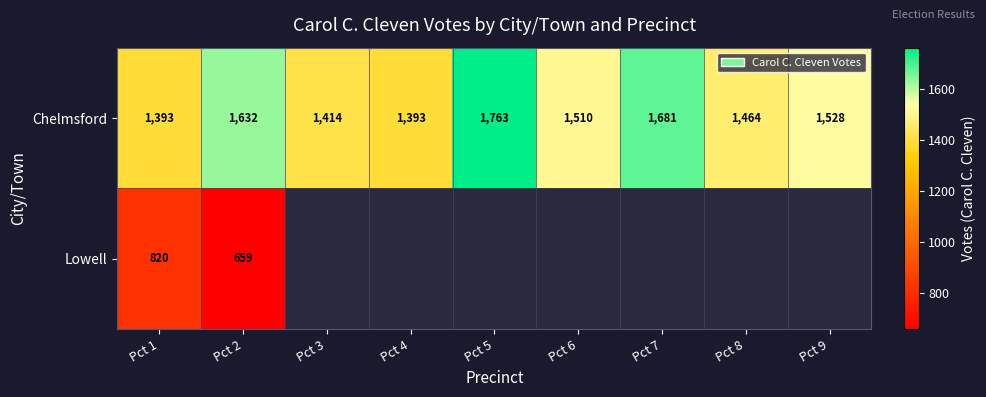

The value of Chelmsford at Pct 3 is 2094. True or false?

False